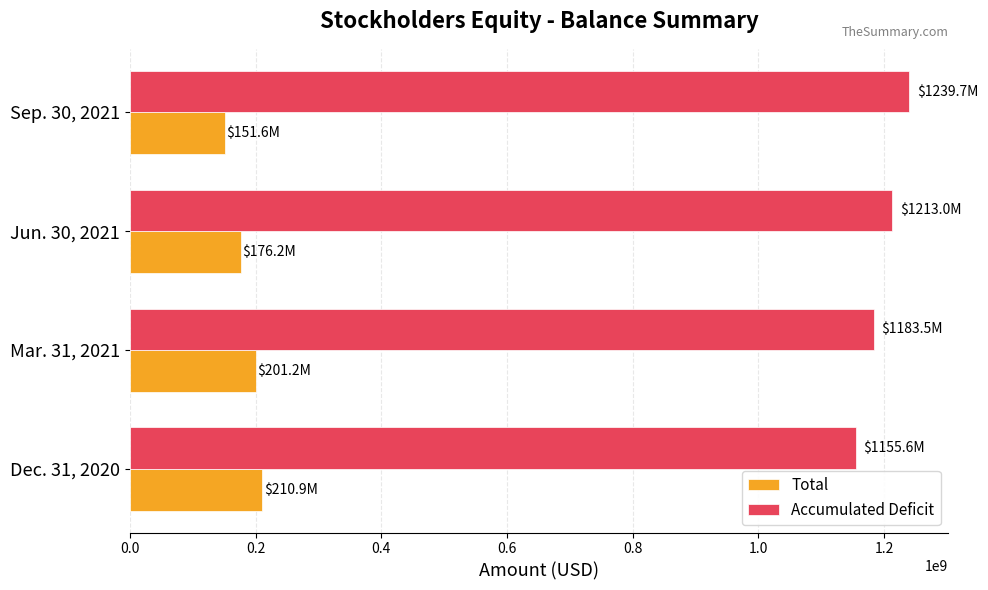

Count the number of data series in this chart.

2